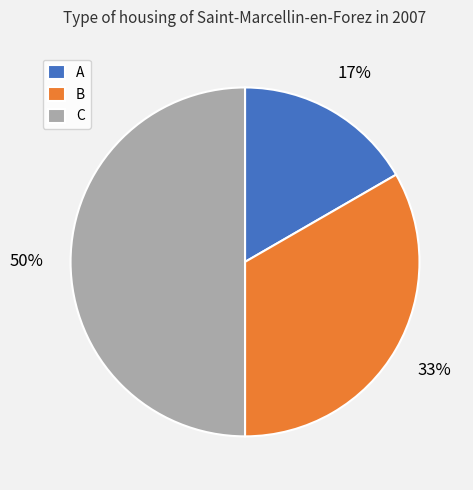

To the nearest percent, what is the combined percentage of A and C?

67%